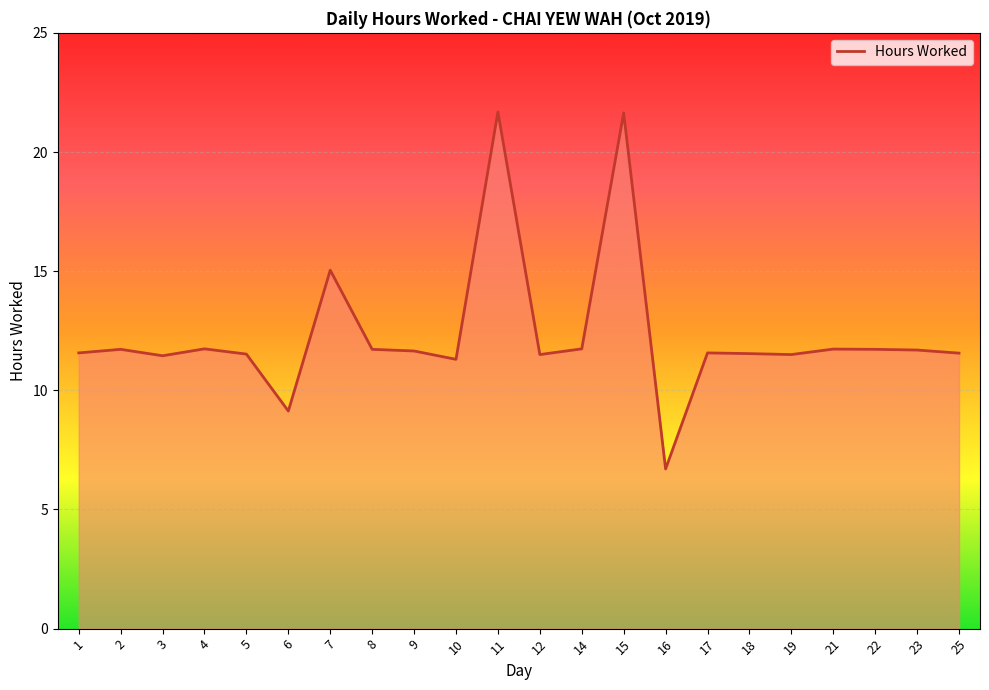

Where is the first local minimum?

3